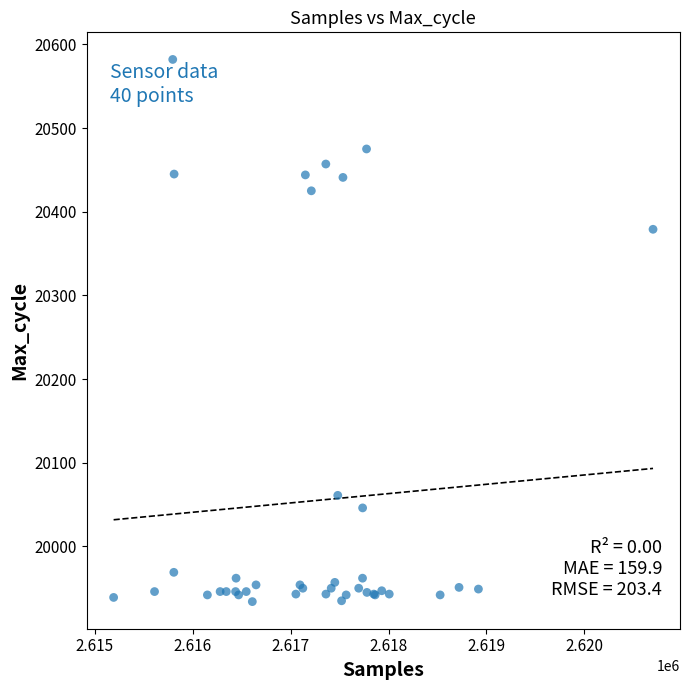

What Y value in the scatter plot is closest to 20258?

20379